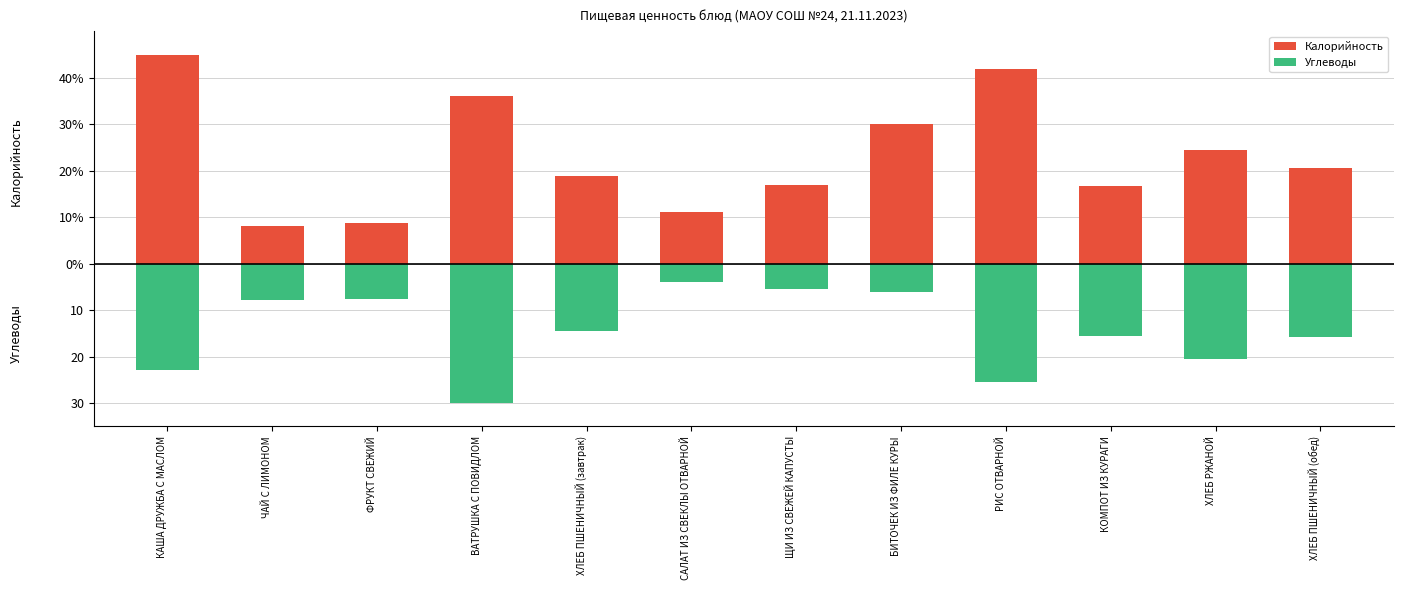

Is it true that Калорийность equals 41.8 at РИС ОТВАРНОЙ?

True